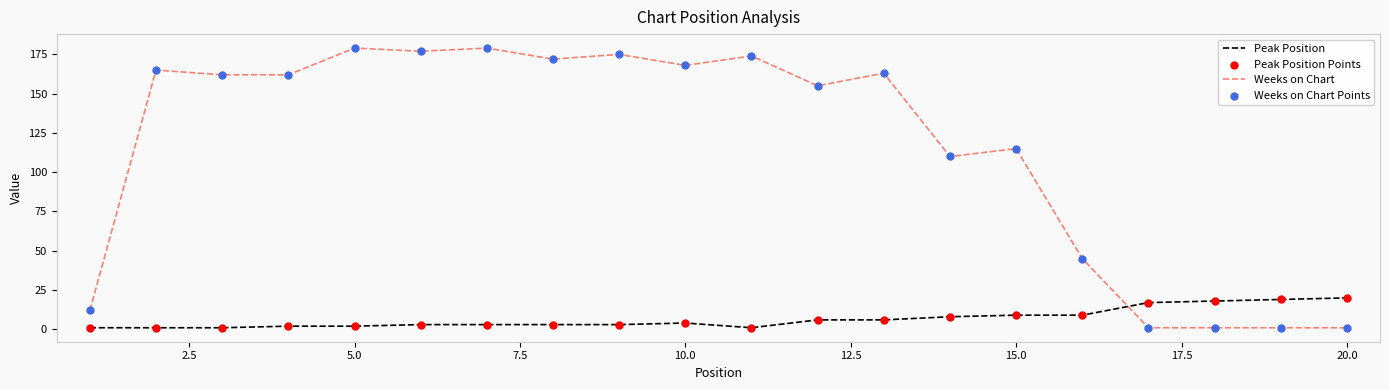

Rank the series by their average value, from lowest to highest.

Peak Position, Weeks on Chart